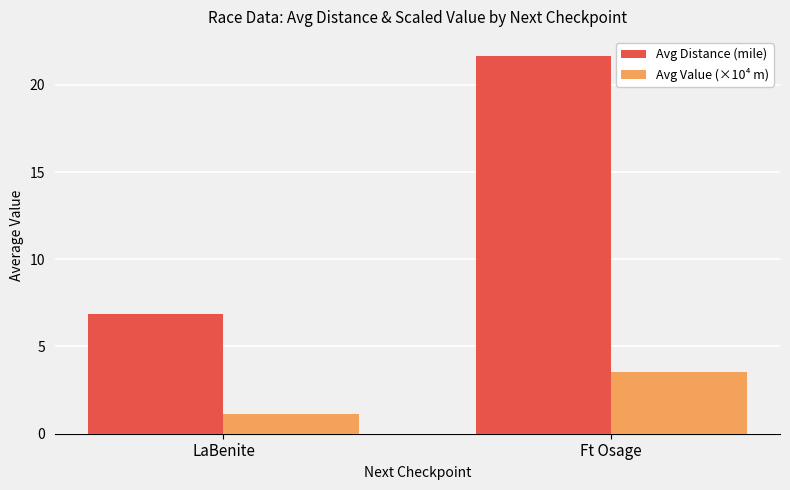

What position from the left is LaBenite?

1